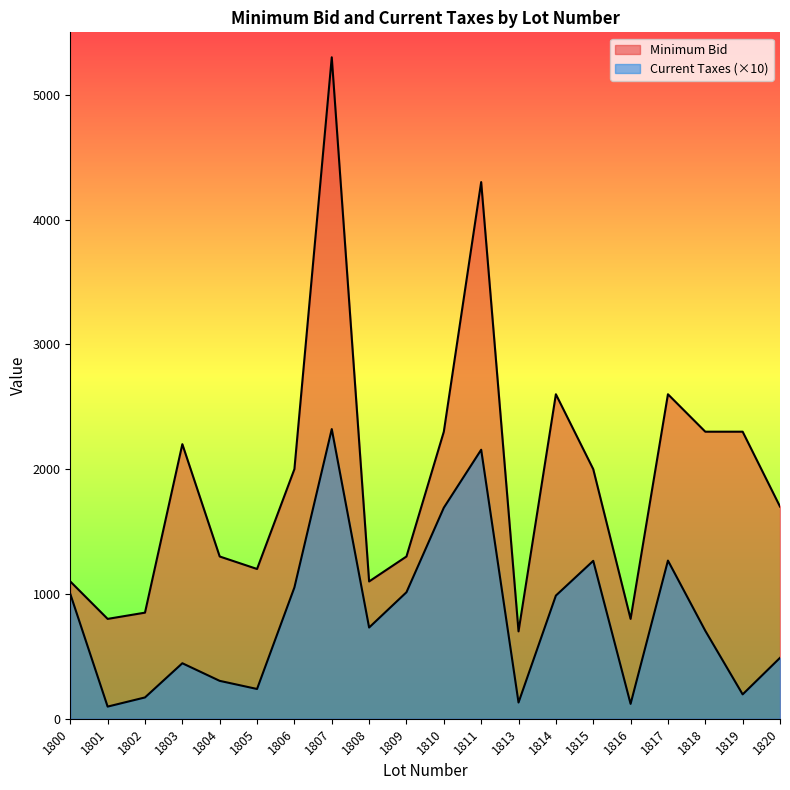

At which label is Minimum Bid closest to 3000?

1814